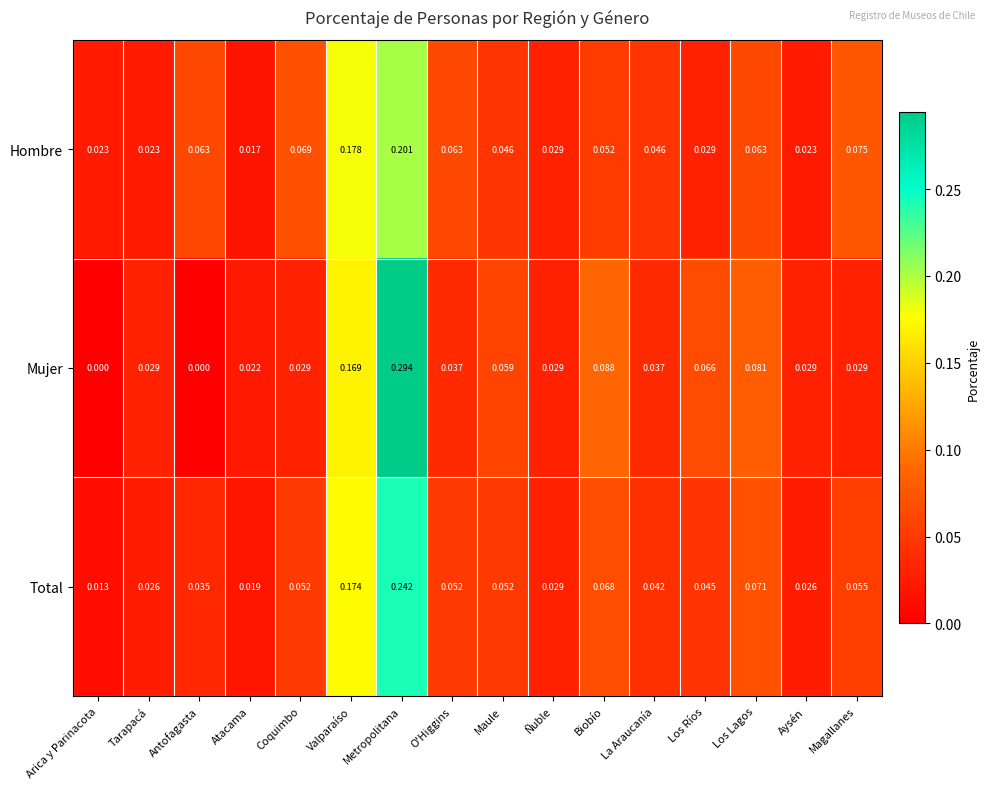

Count the number of data series in this chart.

3